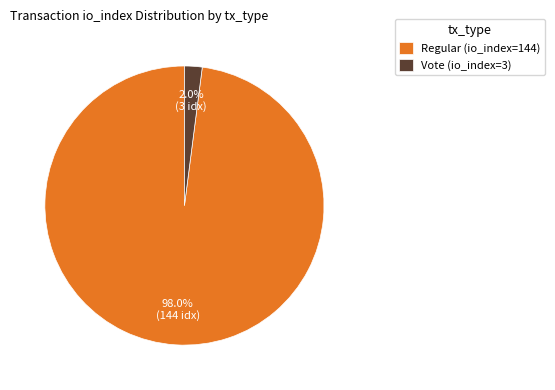

Do Regular (io_index=144) and Vote (io_index=3) together represent more than half of the pie?

Yes